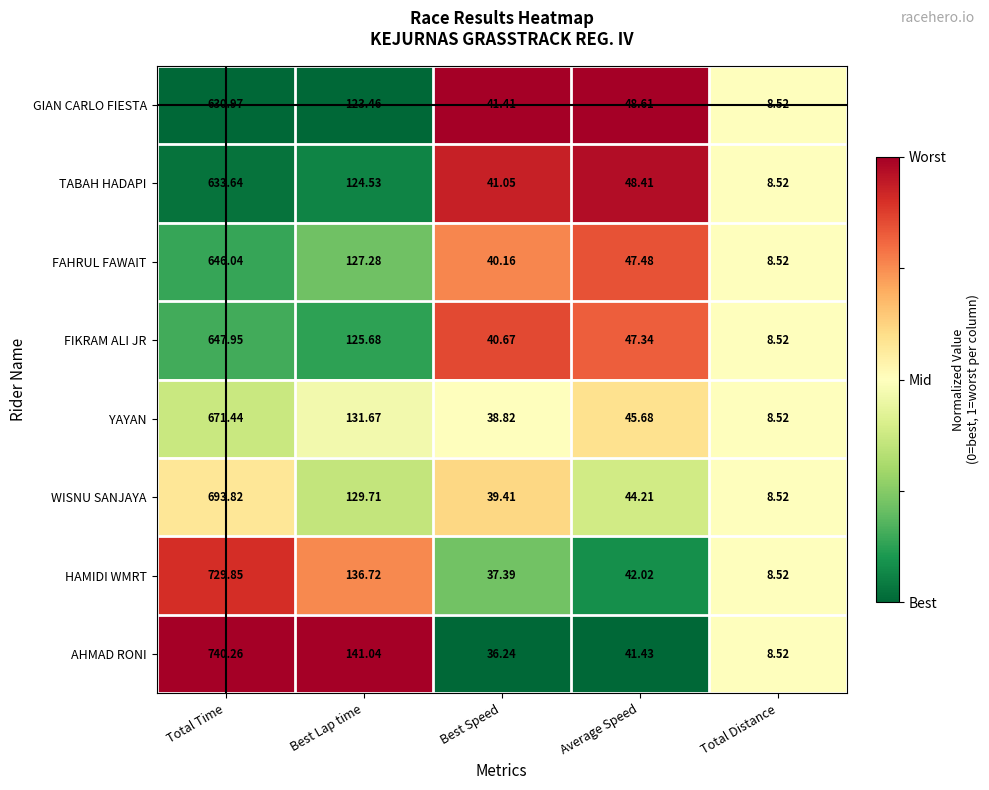

Which category has the lowest value in the FIKRAM ALI JR series?

Total Distance